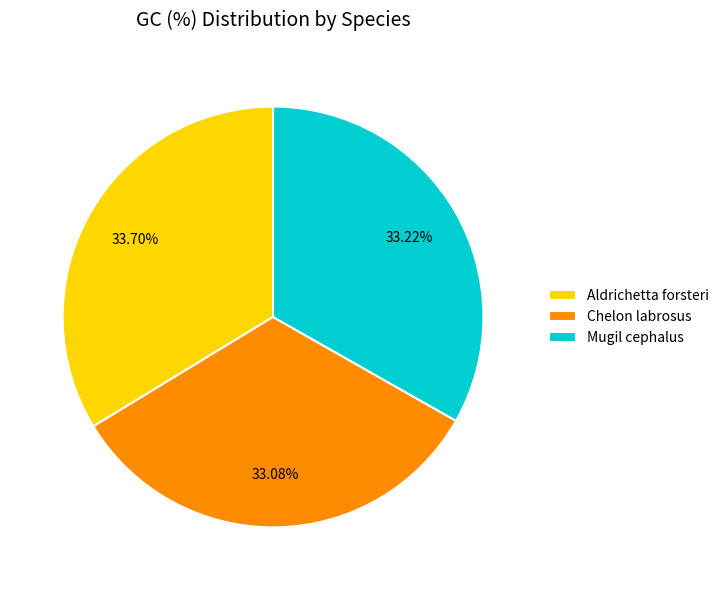

How many segments does this pie chart have?

3